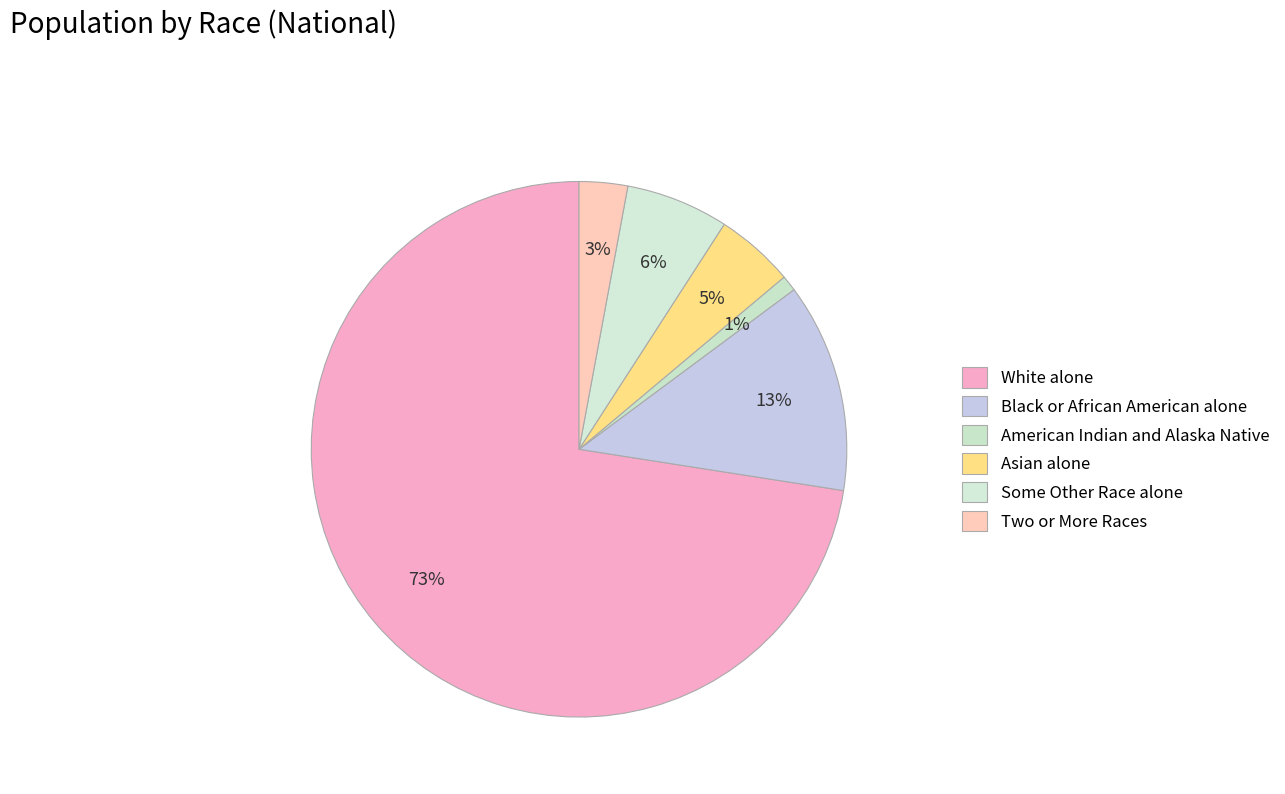

What portion of the pie excludes Asian alone?

95.2%